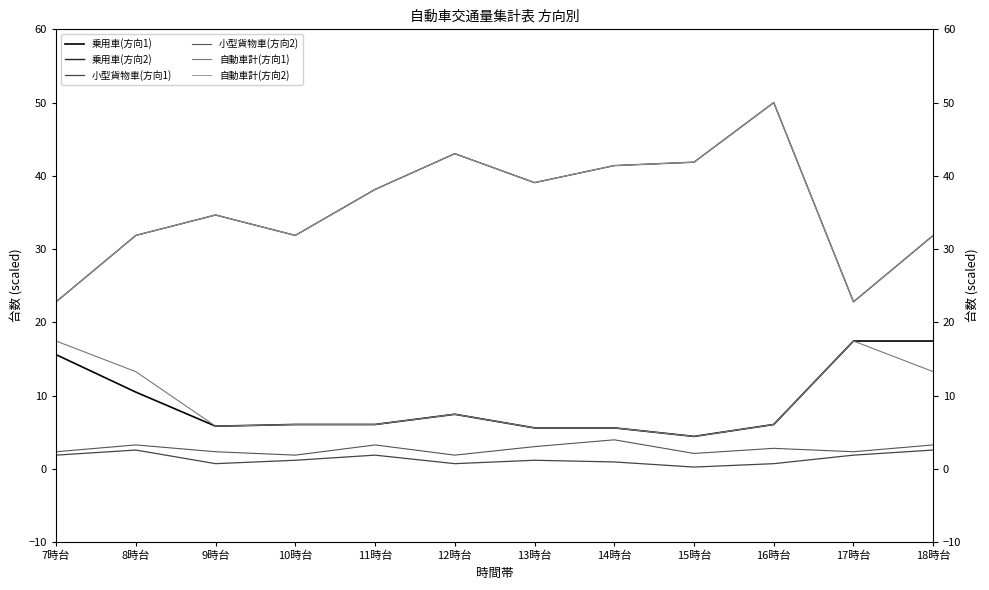

What is the value of the 自動車計(方向1) point at the 1st from the left?

17.4